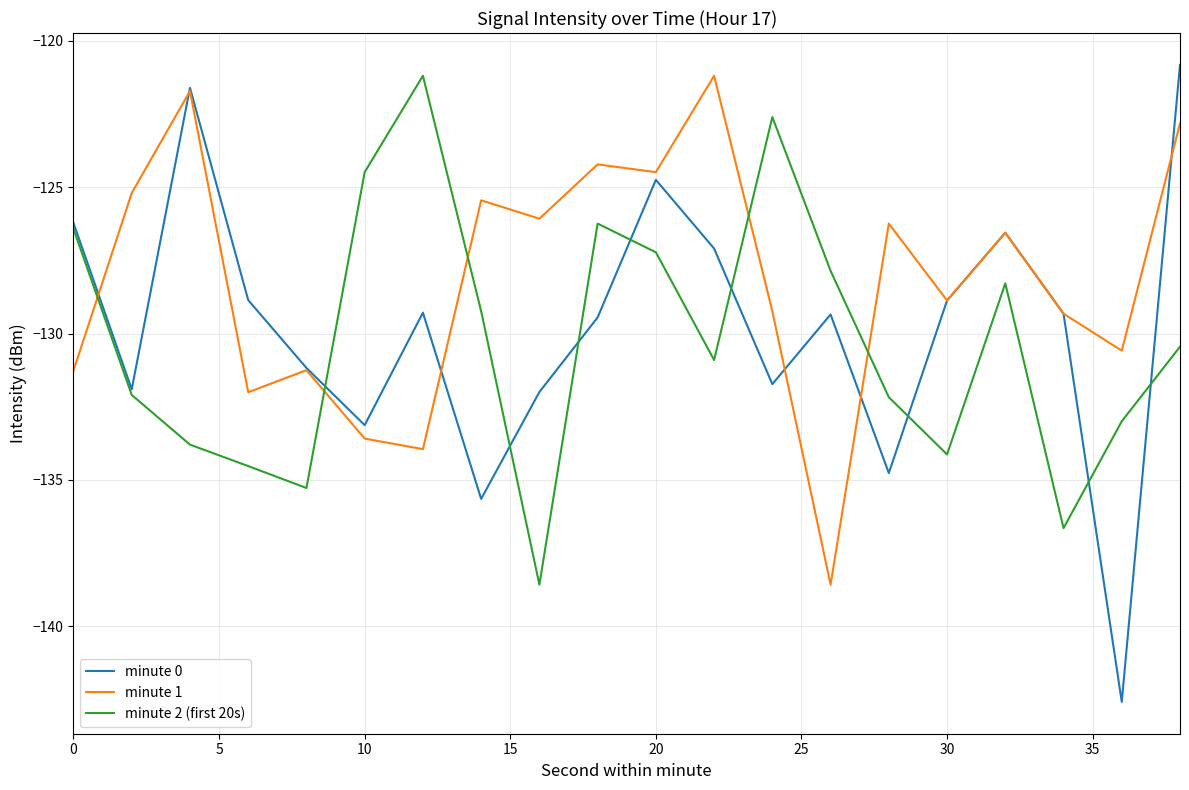

How many times do minute 2 (first 20s) and minute 1 cross each other?

5